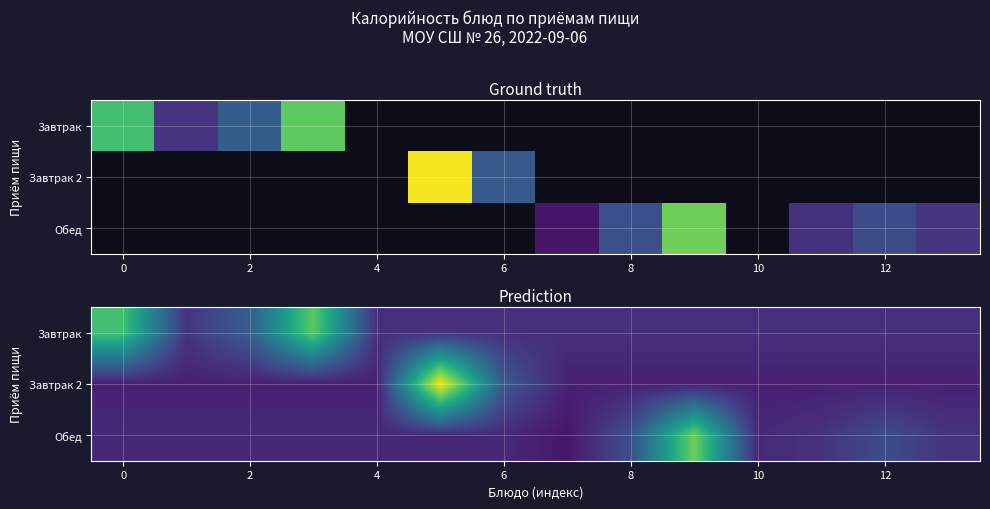

Rank the series by their maximum value, from highest to lowest.

Завтрак 2, Обед, Завтрак